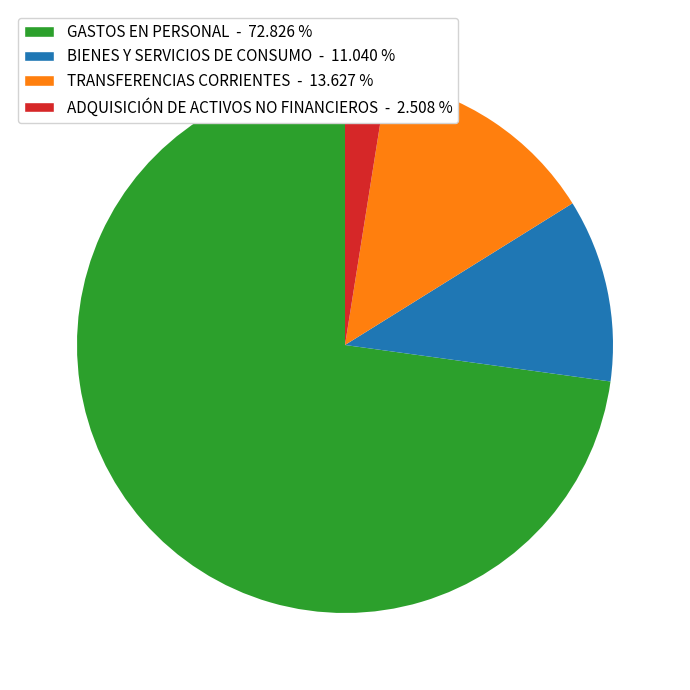

The TRANSFERENCIAS CORRIENTES slice represents 14% of the pie. True or false?

True